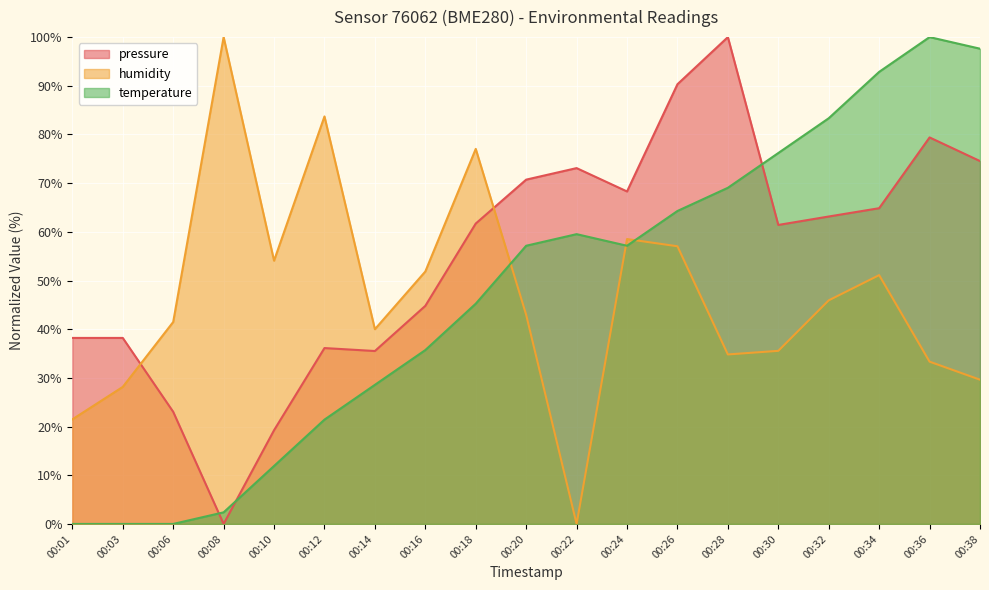

True or false: pressure and temperature cross at least once.

True